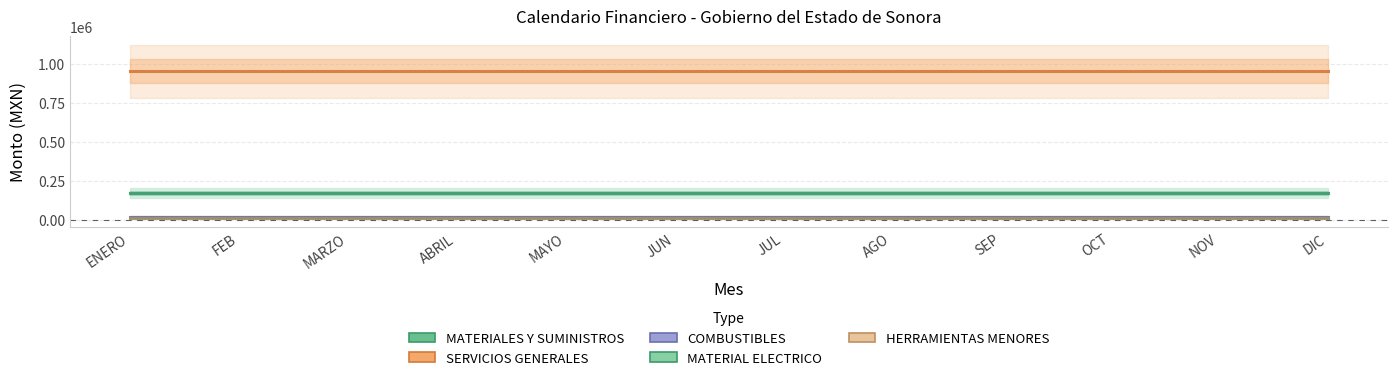

Rank the categories by MATERIAL ELECTRICO value from highest to lowest.

ENERO, FEB, MARZO, ABRIL, MAYO, JUN, JUL, AGO, SEP, OCT, NOV, DIC